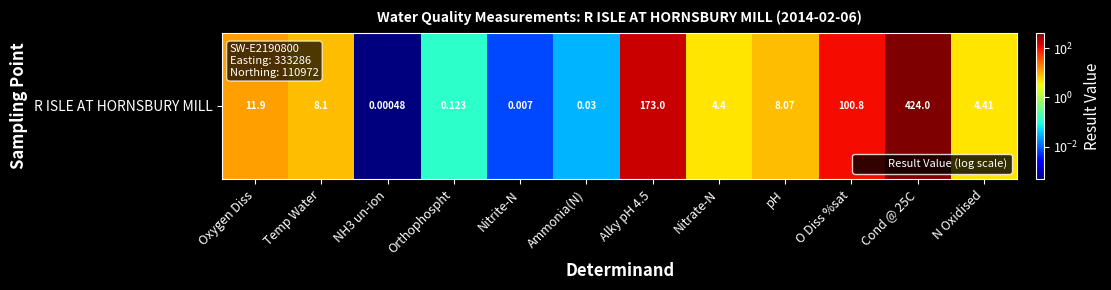

Reading left to right, transcribe all the data shown in this chart.

11.9	8.1	0.0	0.1	0.0	0.0	173.0	4.4	8.1	100.8	424.0	4.4